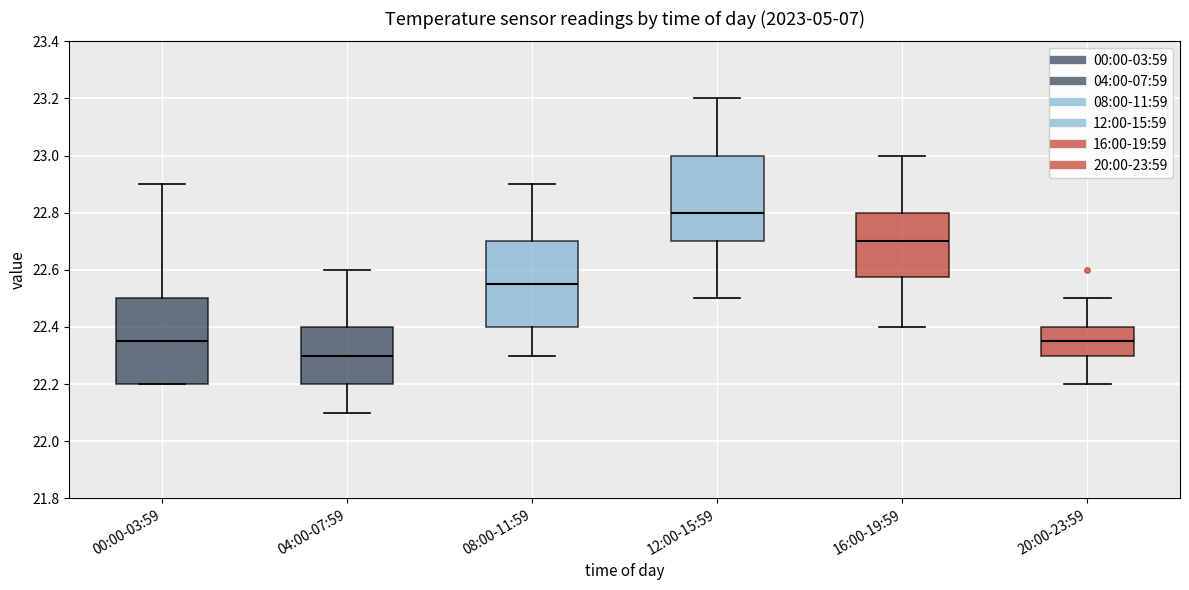

Reading left to right, read every box against the y-axis: the position of its median line, the range the box covers, and the ends of its whiskers. The values are not printed on the chart, so give them approximately, as read against the axis.

00:00-03:59: median 22.36, box 22.20 to 22.50, whiskers 22.20 to 22.90
04:00-07:59: median 22.30, box 22.20 to 22.40, whiskers 22.10 to 22.60
08:00-11:59: median 22.56, box 22.40 to 22.70, whiskers 22.30 to 22.90
12:00-15:59: median 22.80, box 22.70 to 23.00, whiskers 22.50 to 23.20
16:00-19:59: median 22.70, box 22.58 to 22.80, whiskers 22.40 to 23.00
20:00-23:59: median 22.36, box 22.30 to 22.40, whiskers 22.20 to 22.50